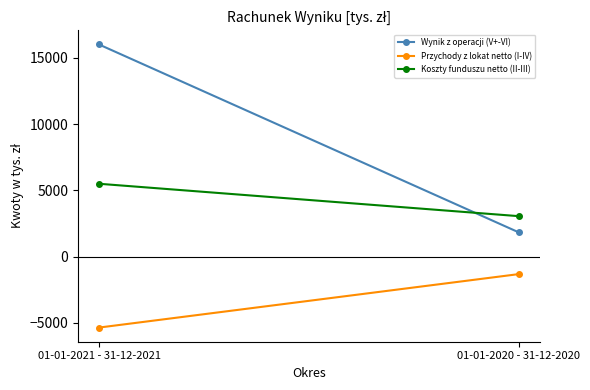

Is the value of Koszty funduszu netto (II-III) at 01-01-2020 - 31-12-2020 greater than the value of Przychody z lokat netto (I-IV) at 01-01-2020 - 31-12-2020?

Yes